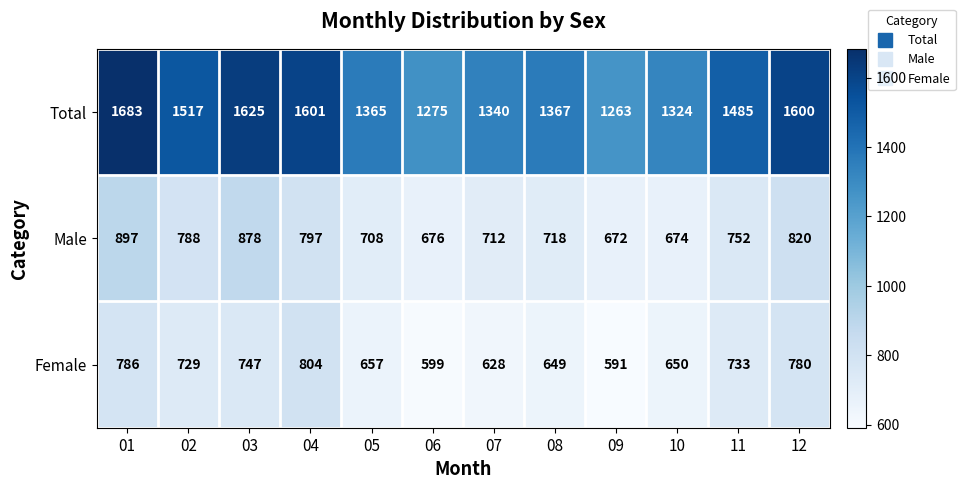

What is the sum of all Total values?

17445